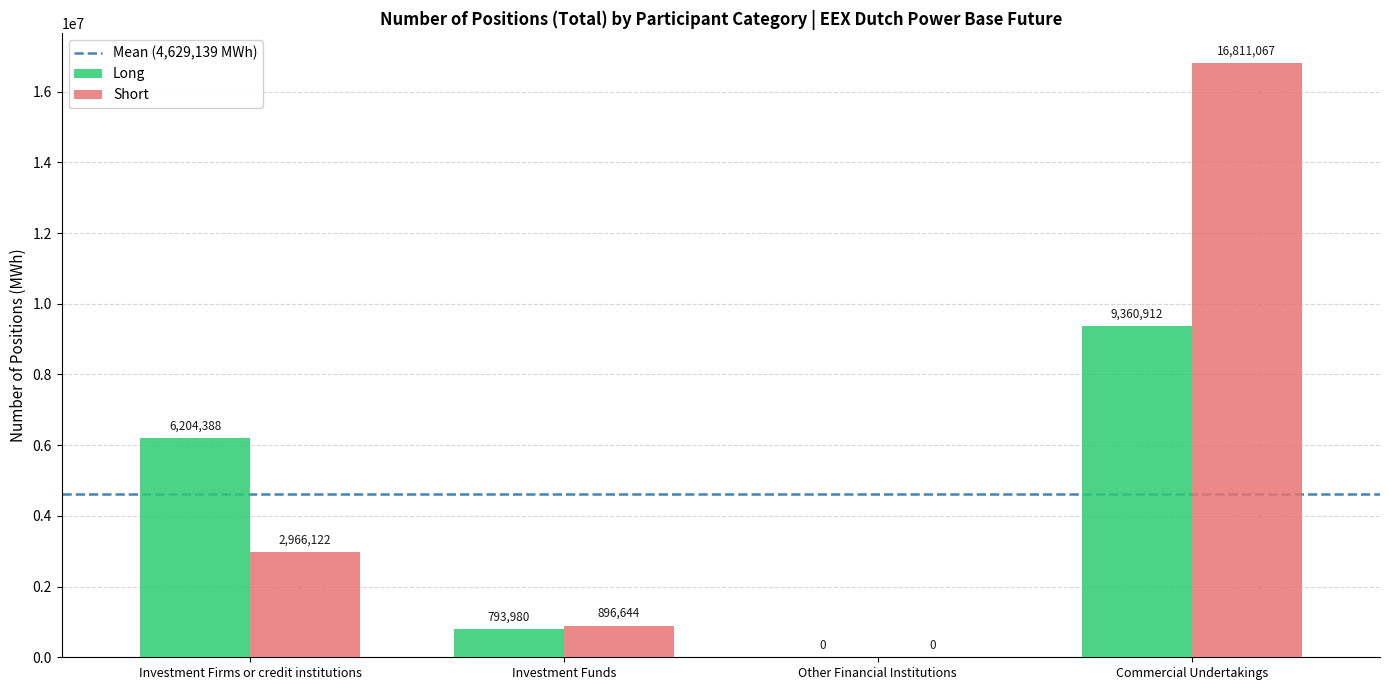

Read the Long value at Investment Funds.

793980